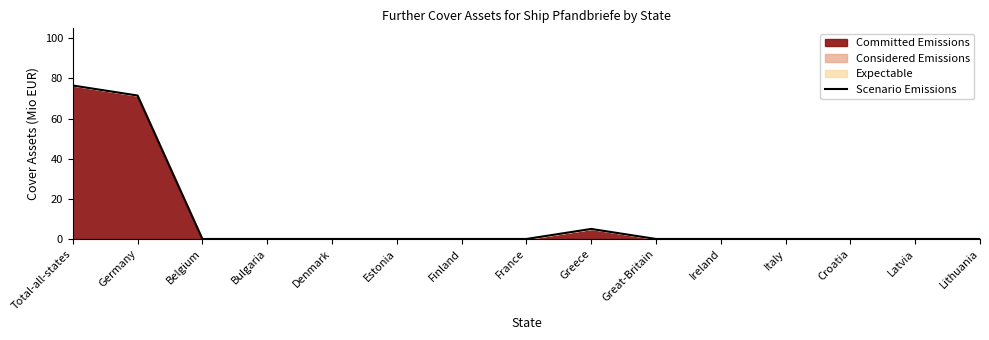

How many lines are shown in the chart?

1